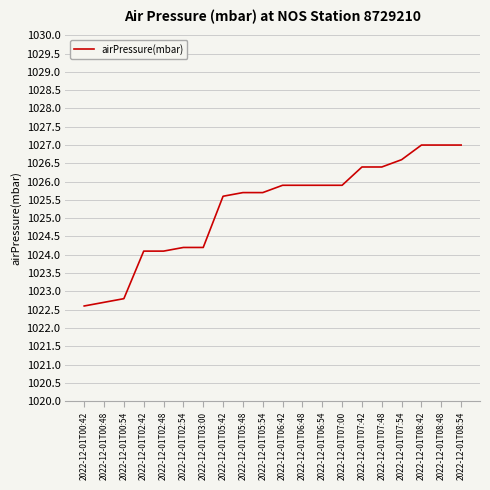

What is the minimum value shown in the chart?

1022.6